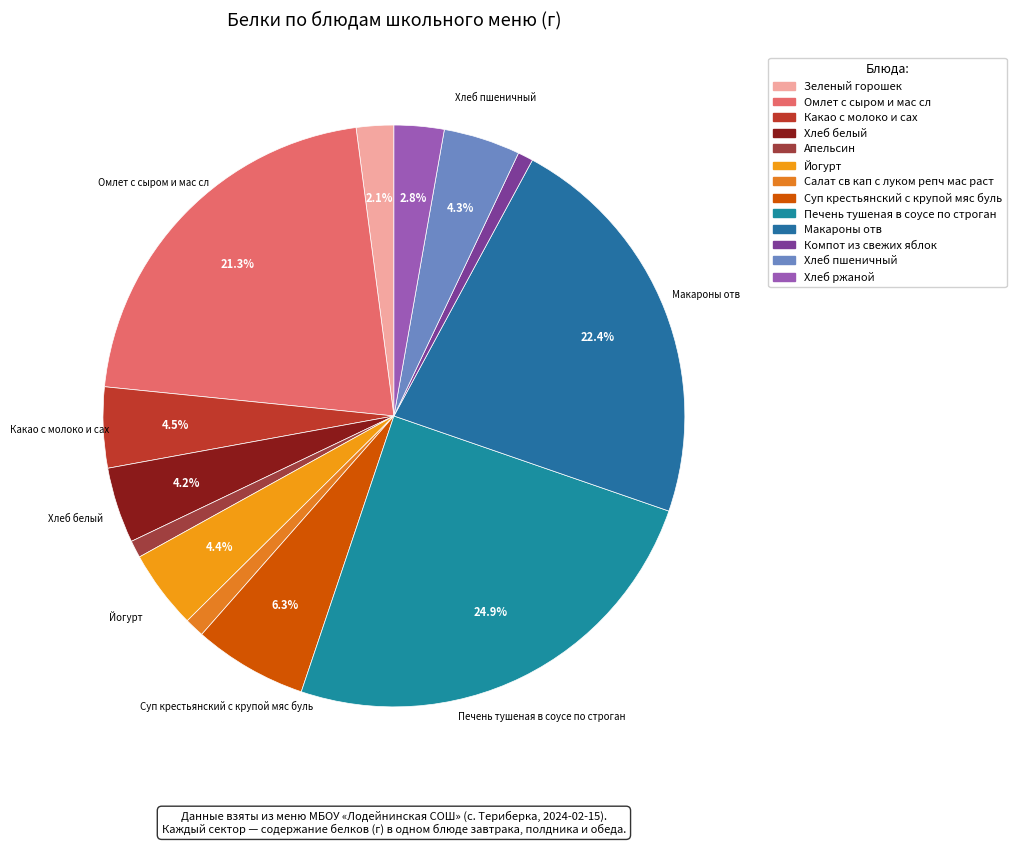

Which category has the smallest portion of the pie?

Компот из свежих яблок